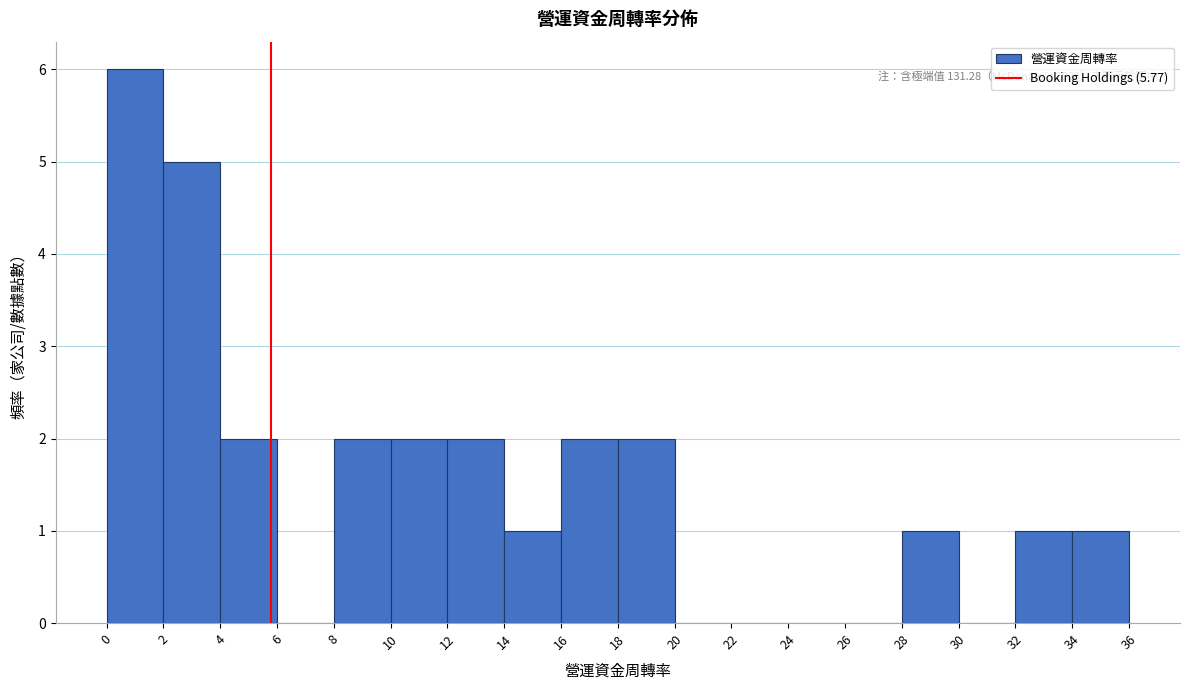

Over which range of the x-axis is the bar tallest?

0 to 2